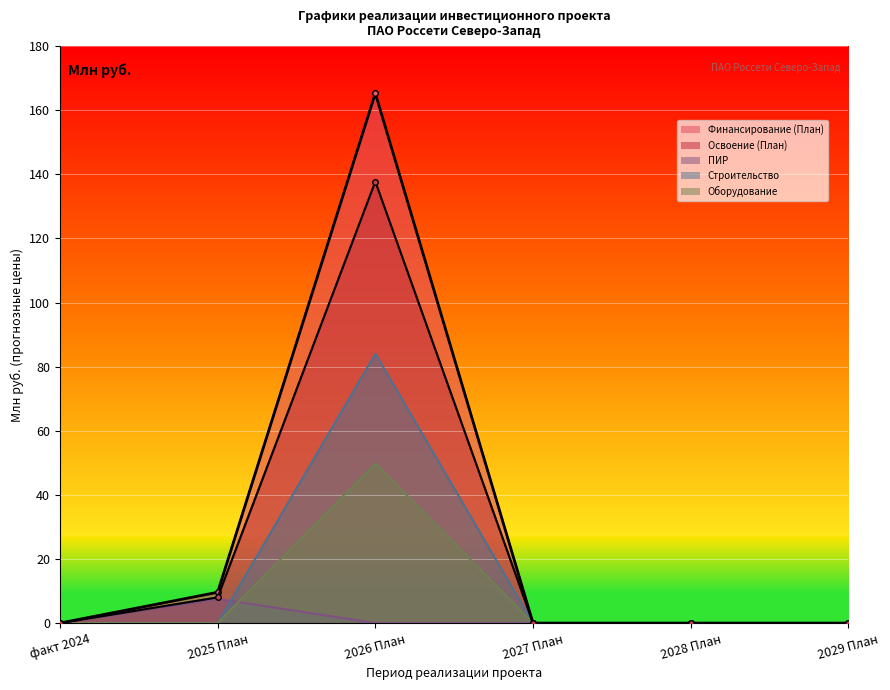

True or false: Строительство and Оборудование cross at least once.

False